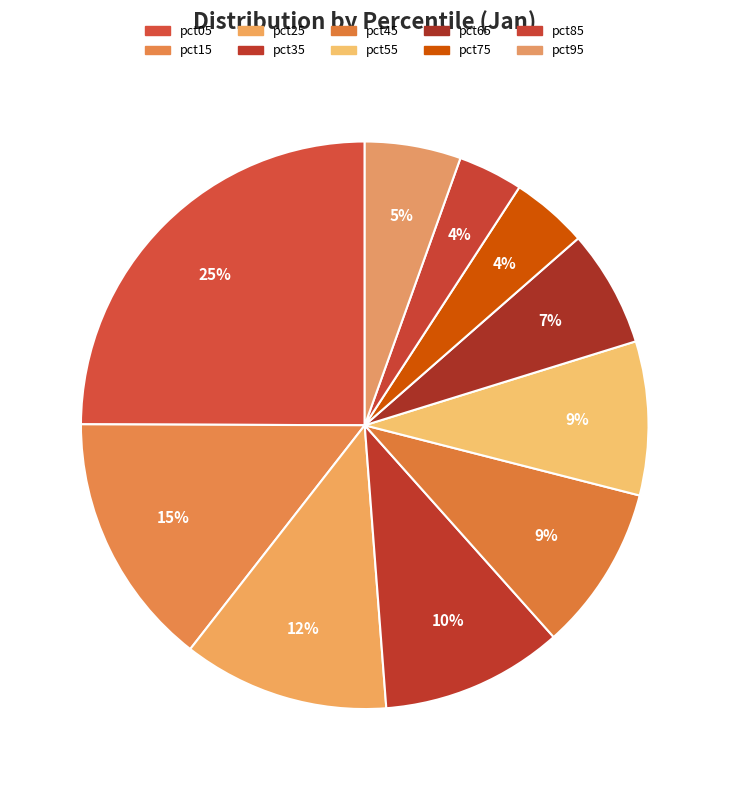

What percentage is the pct45 slice, to the nearest percent?

9%